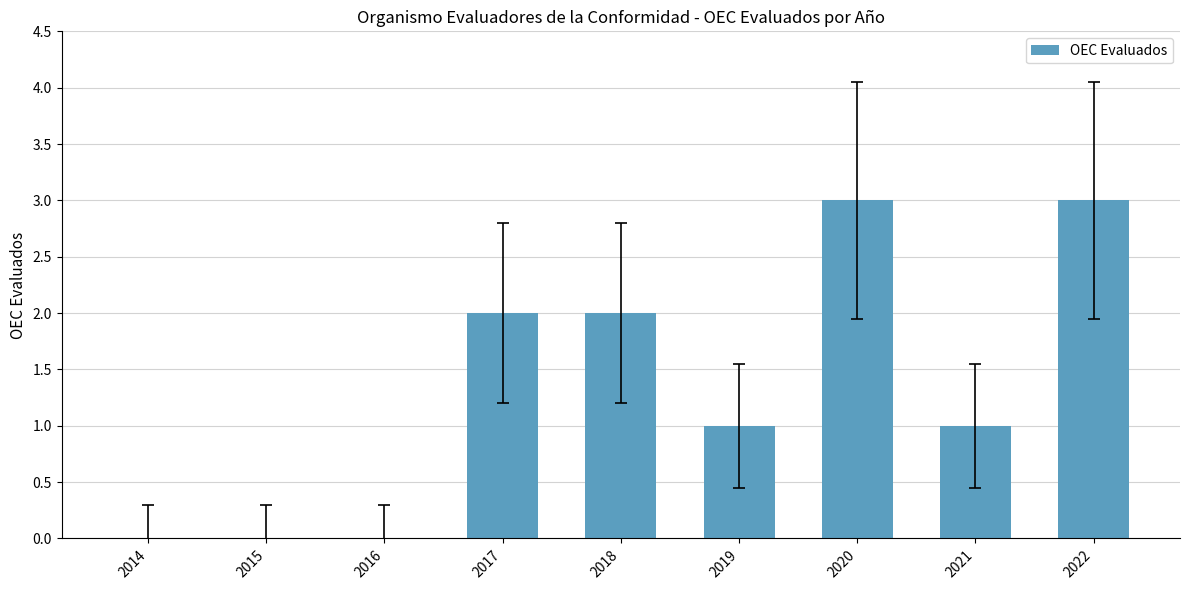

What is the sum of all values?

12